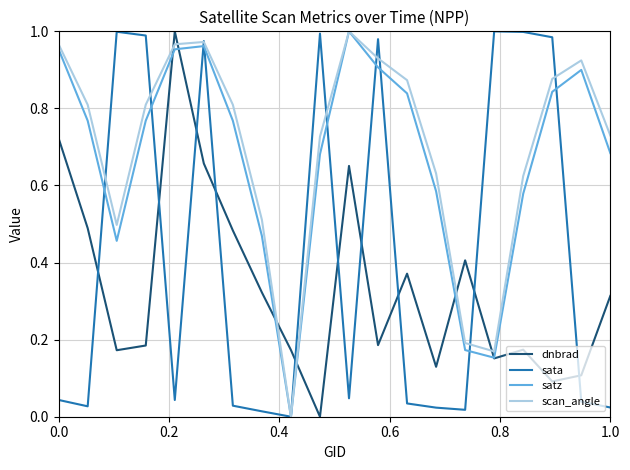

How many intersections are there between dnbrad and satz?

6